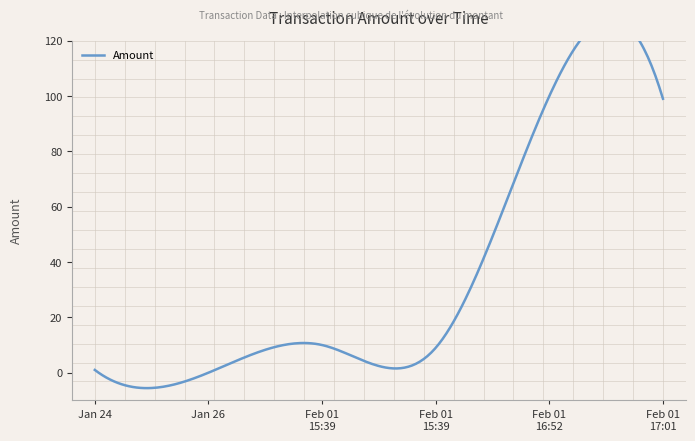

True or false: there are more than 0 points higher than both neighbors.

True